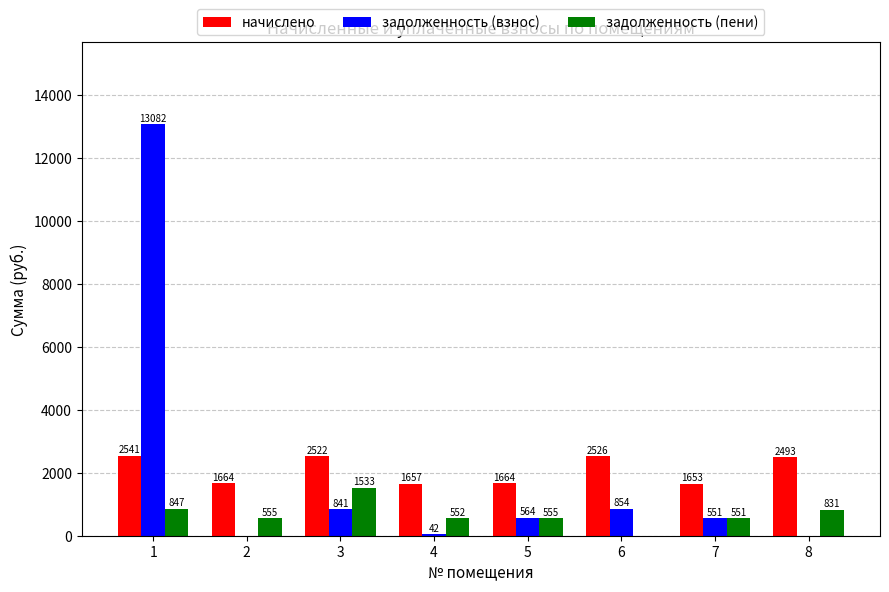

What is the maximum value shown in the chart?

13081.8